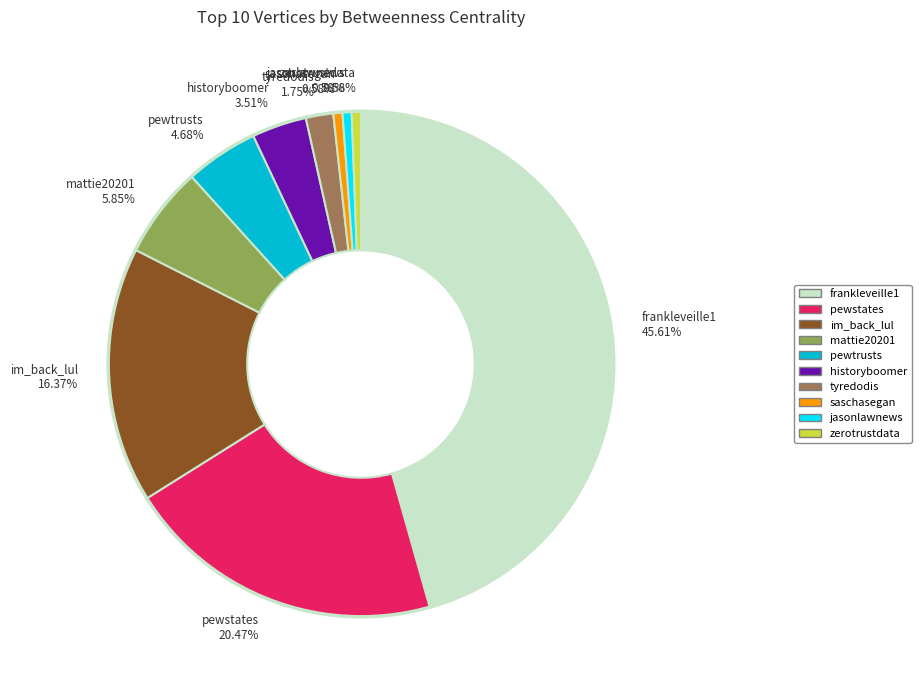

Does pewtrusts 4.68% account for over 50% of the chart?

No